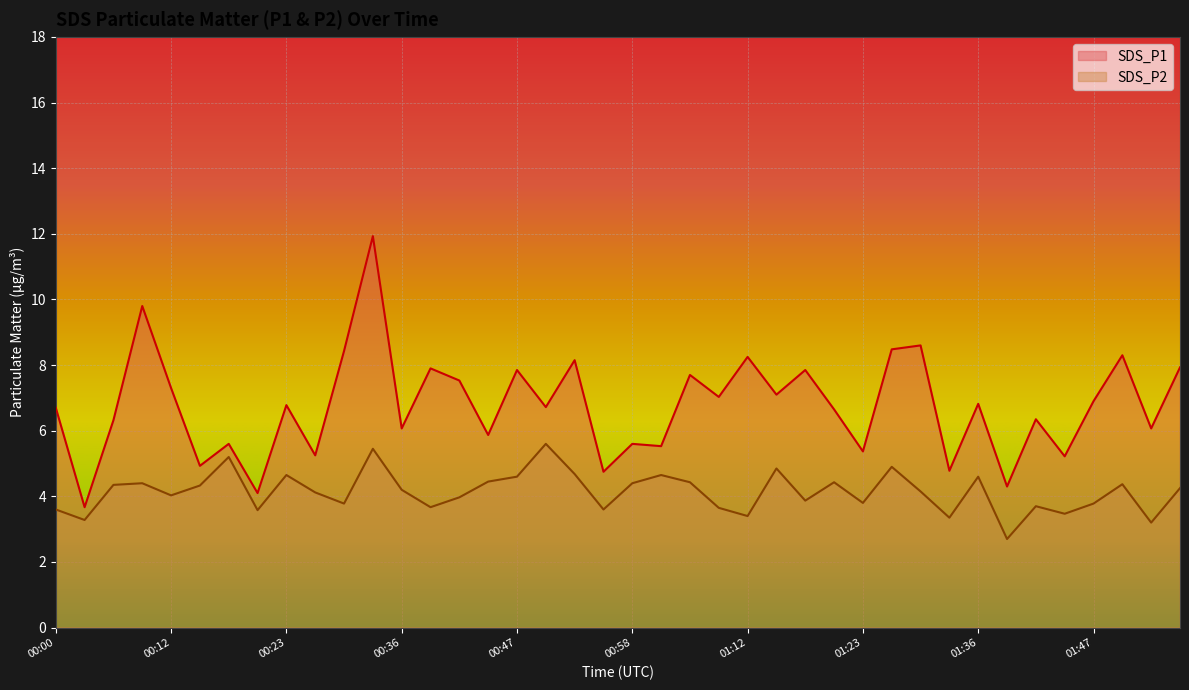

Is it true that SDS_P1 equals 7.8 at 00:47?

True